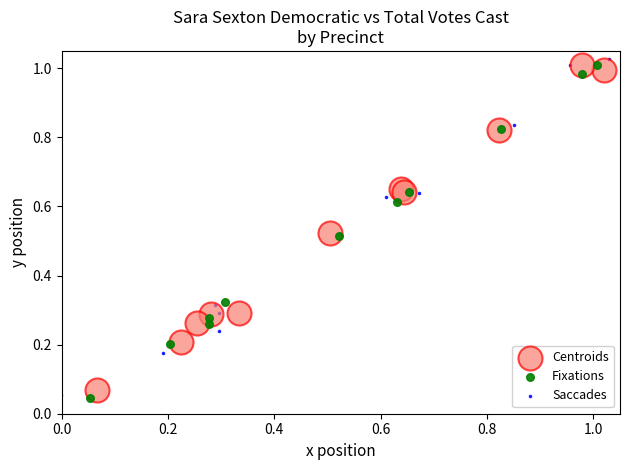

Which series has the largest Y range (max minus min)?

Saccades